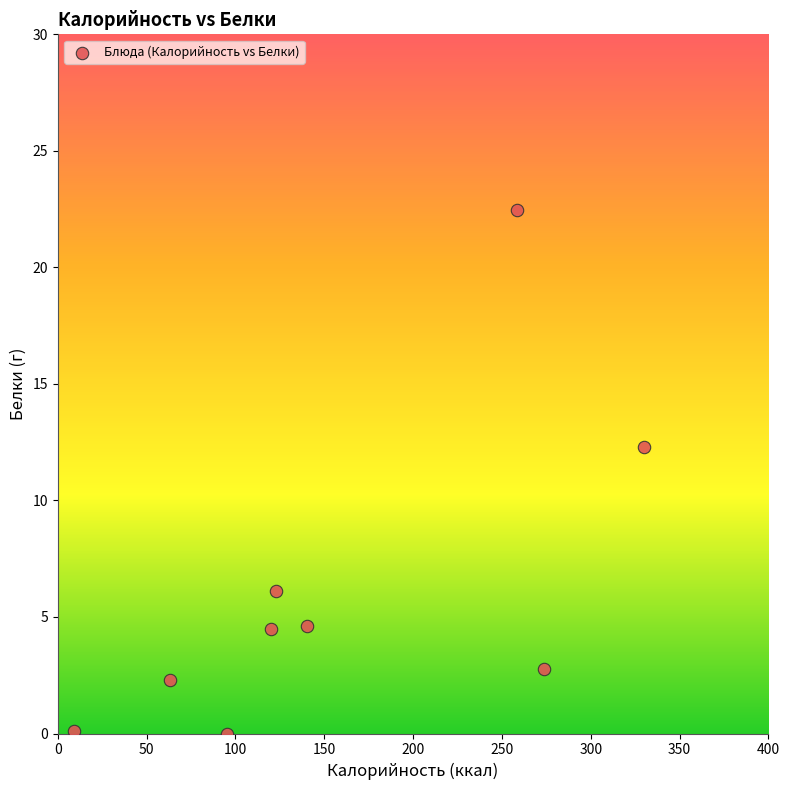

What Y value in the scatter plot is closest to 11?

12.3